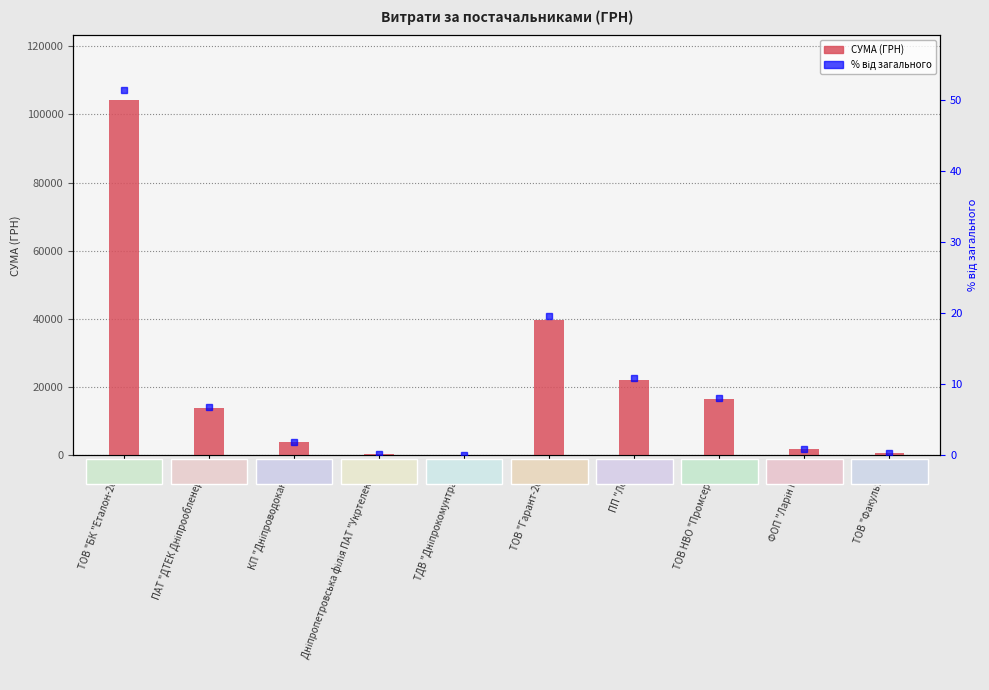

What is the change in value from ТОВ "БК "Еталон-2010" to ФОП "Ларін М.І."?

-102708.8